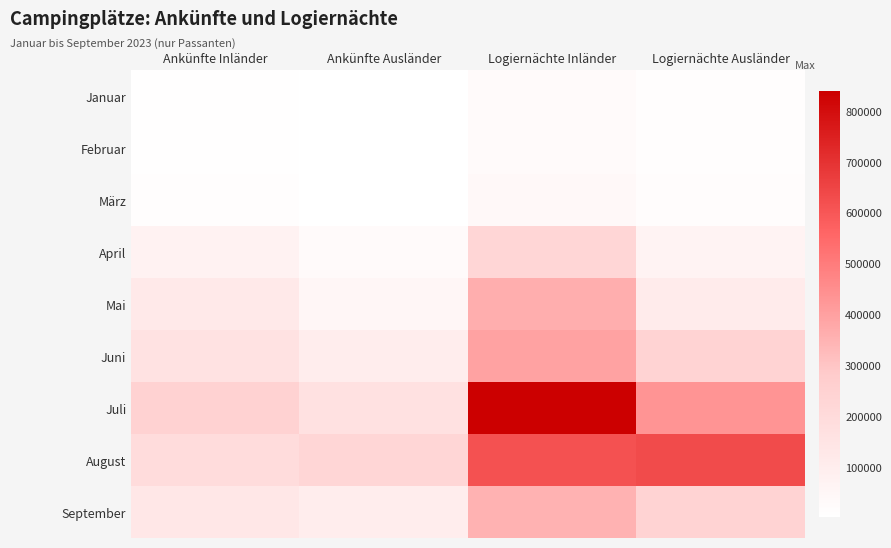

At how many categories does at least one series exceed 653090?

1